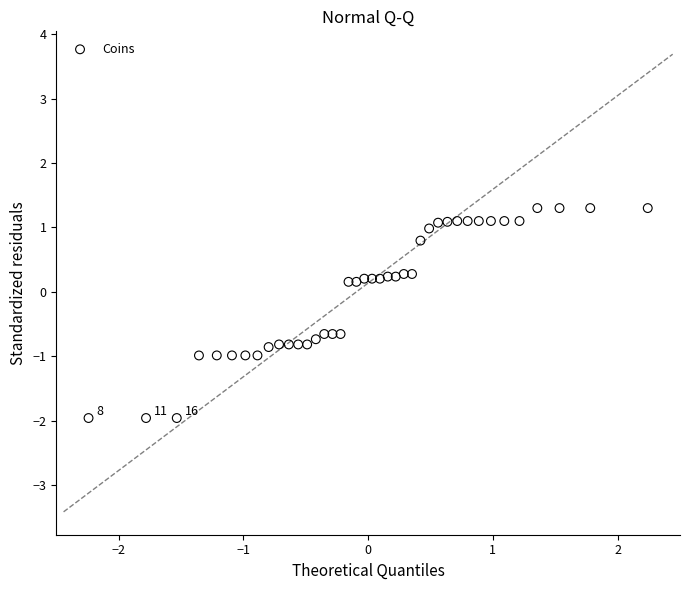

What is the range of X values (max minus min)?

4.5